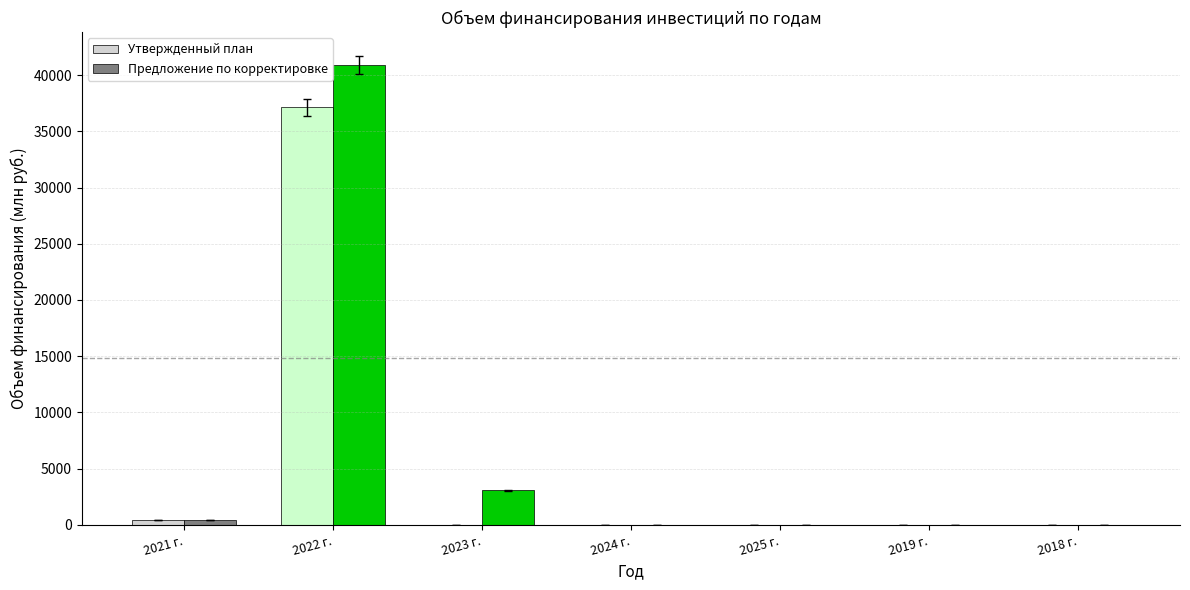

The value of Предложение по корректировке at 2019 г. is 20770.3. True or false?

False